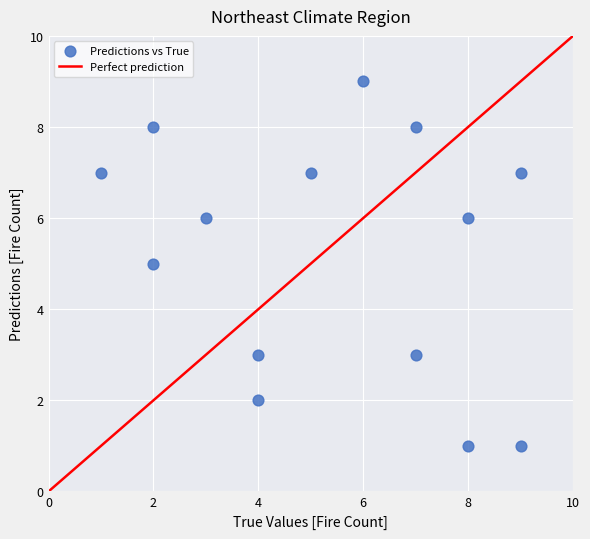

What is the range of X values (max minus min)?

8